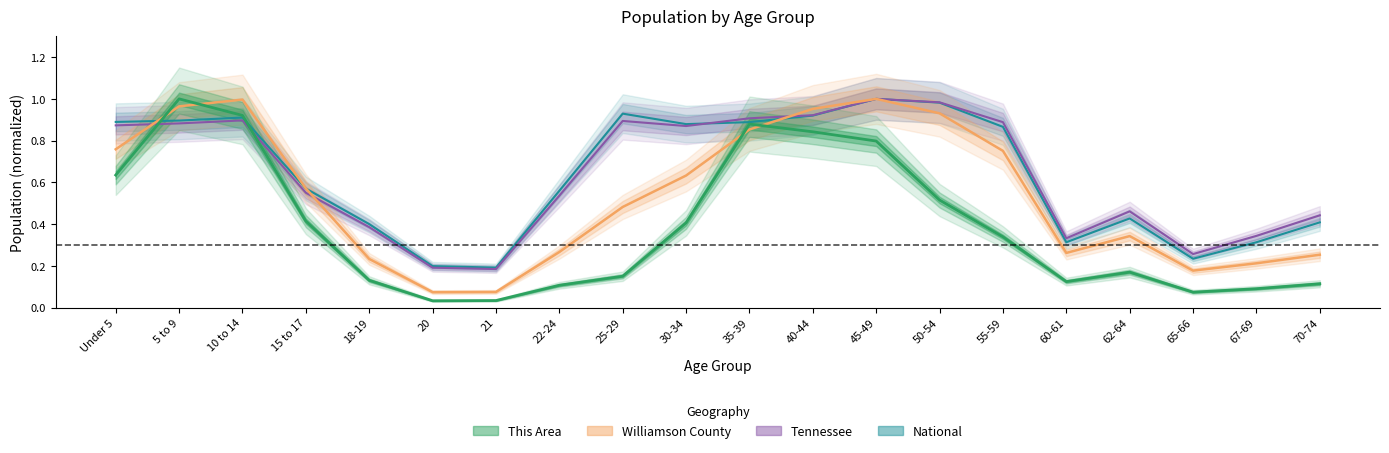

True or false: Williamson County has more than 0 points higher than both neighbors.

True